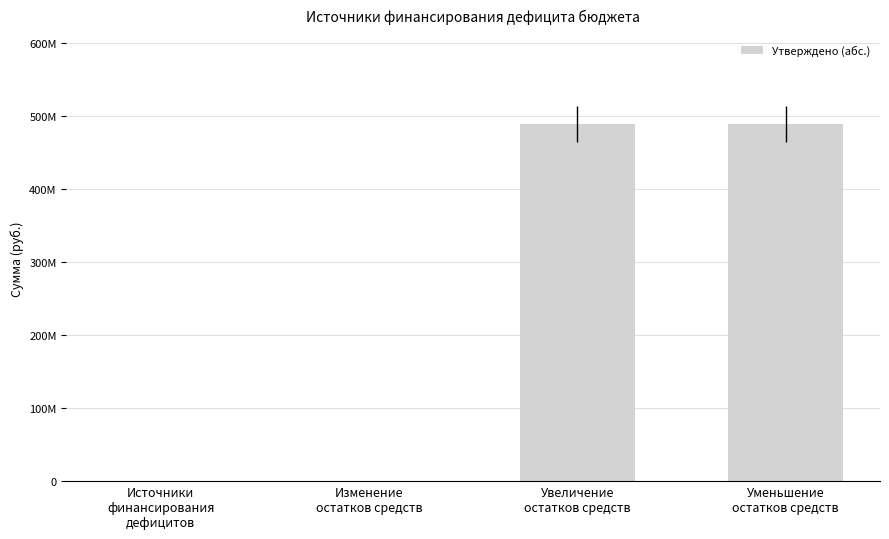

How many bars are there in total?

4